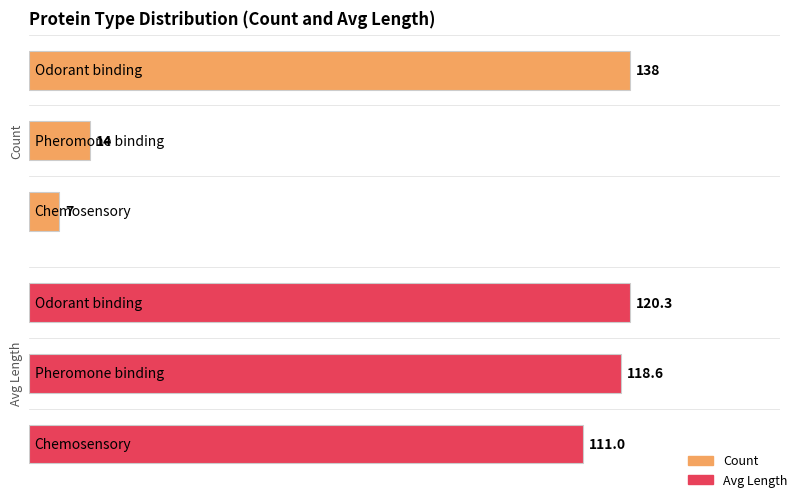

What is the difference between the highest and lowest values at 2?

104.0